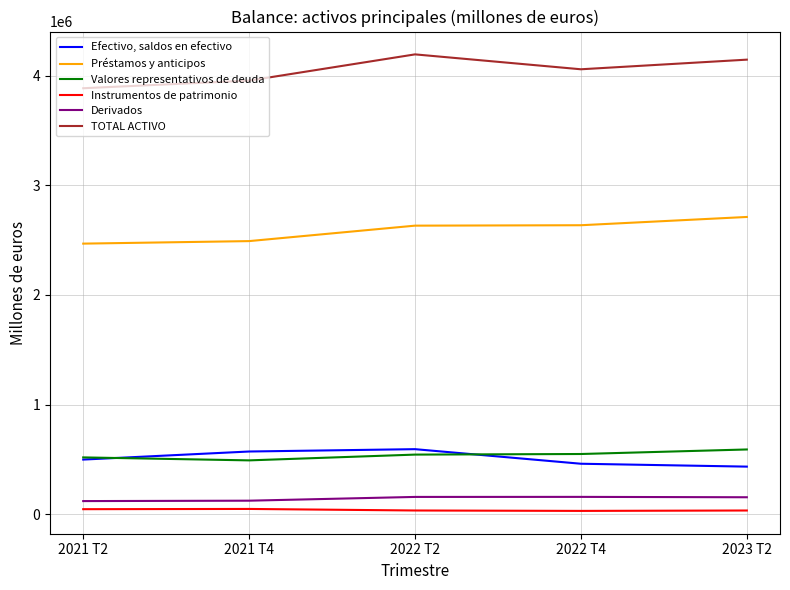

Where does the Instrumentos de patrimonio series first go above 32847?

2021 T2